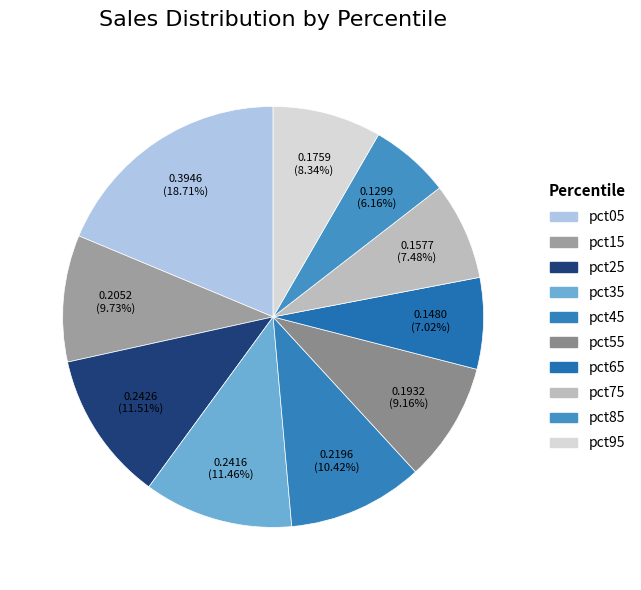

Which category has the biggest portion of the pie?

pct05